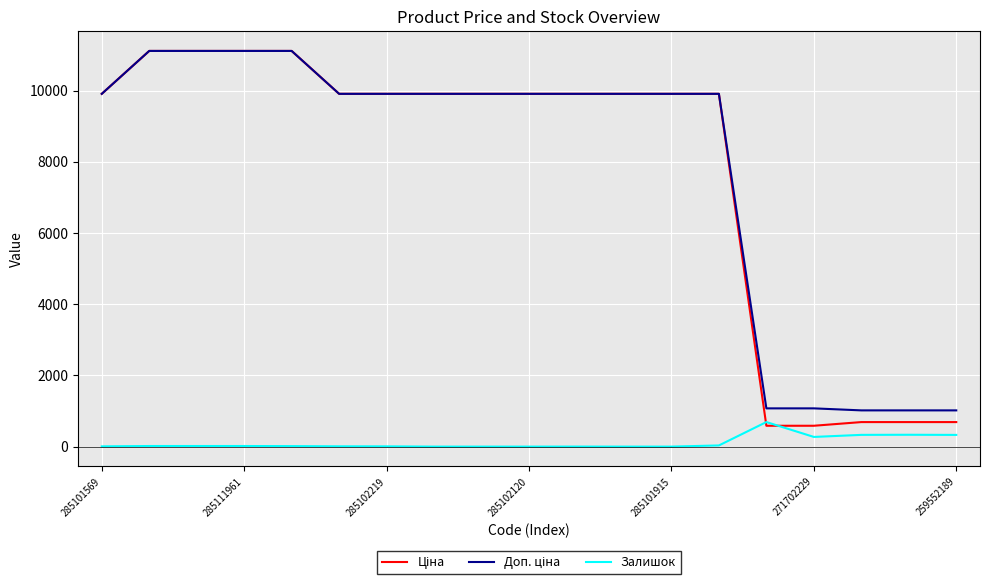

What is the maximum value shown in the chart?

11113.6